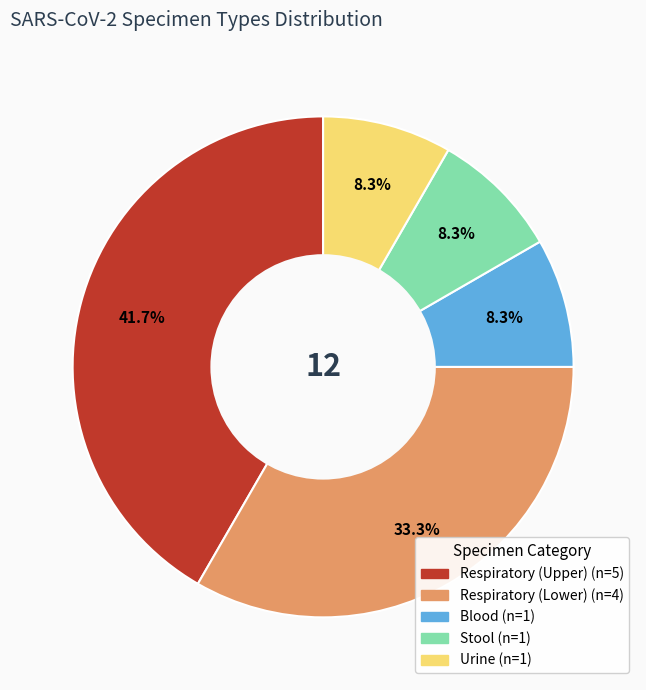

To the nearest percent, what is the difference between the largest and smallest slice percentages?

33%